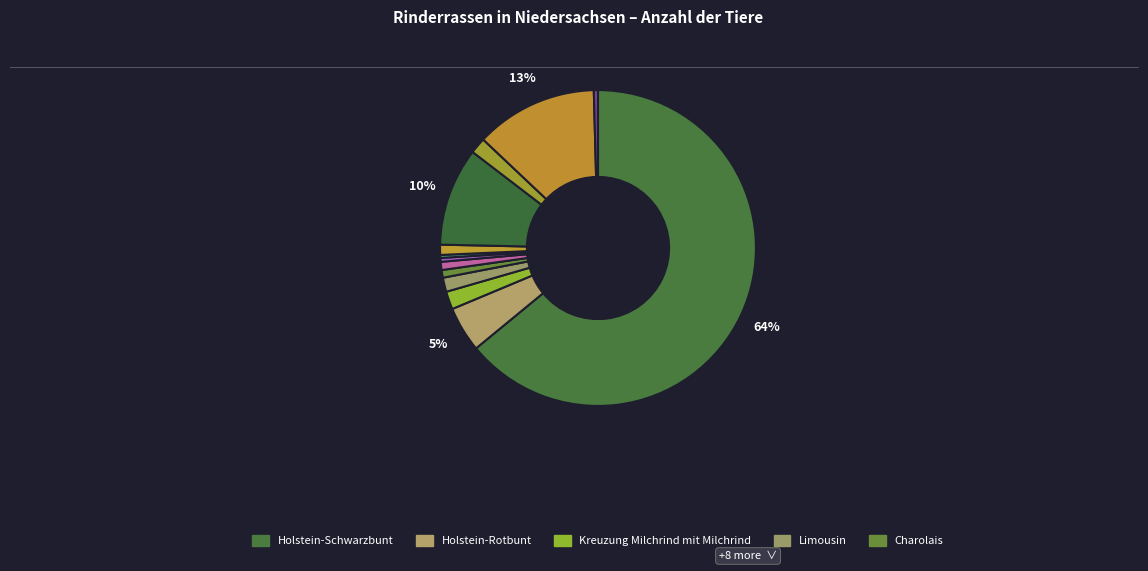

What is the largest slice in the pie chart?

Holstein-Schwarzbunt